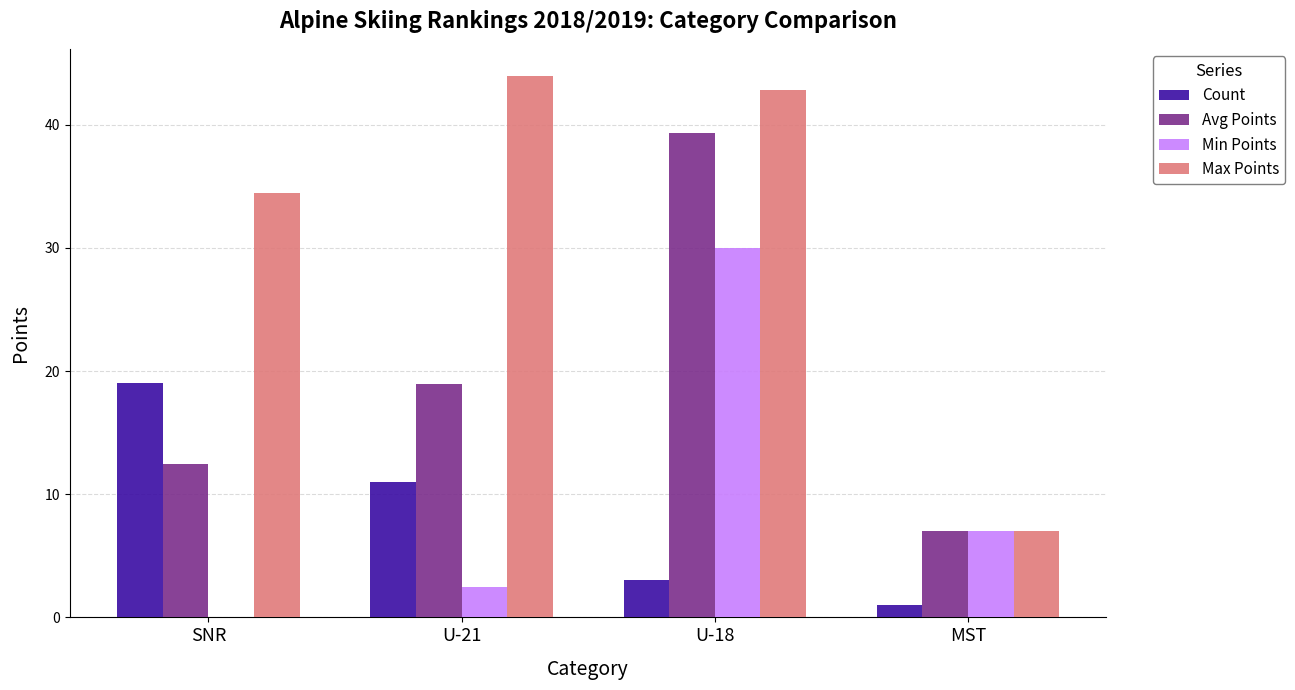

Is the value of Count at U-18 greater than the value of Min Points at U-21?

Yes